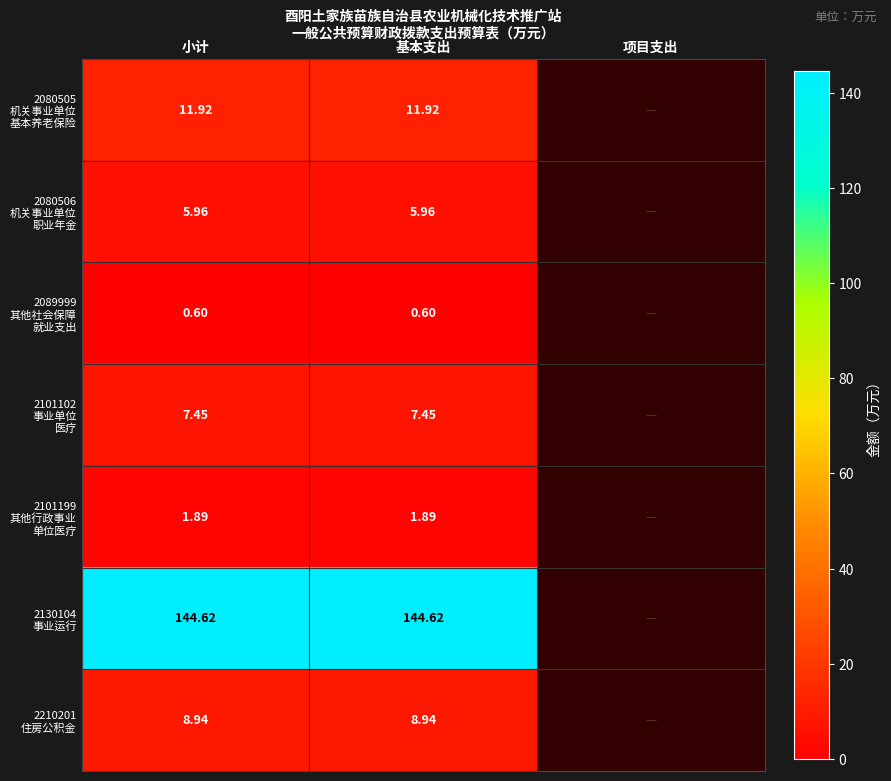

What is the maximum value for 2080505 机关事业单位 基本养老保险?

11.9